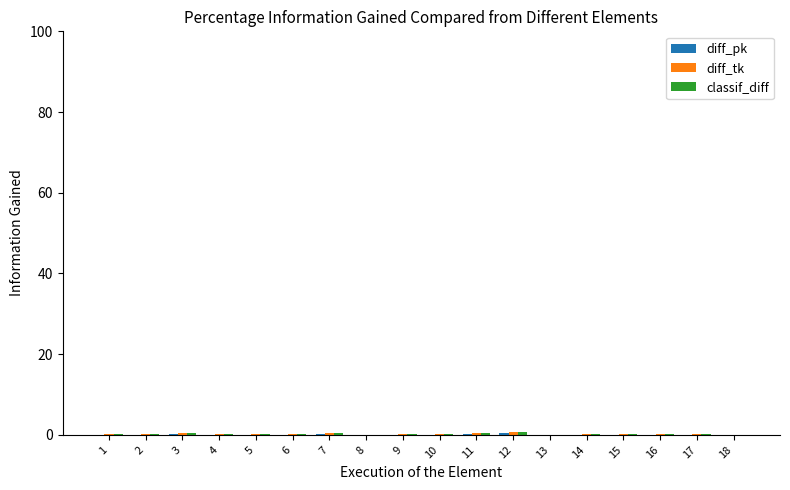

Are the bars grouped side by side (vs. stacked)?

Yes